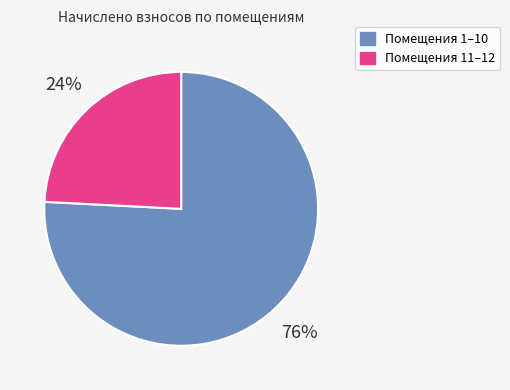

To the nearest percent, what portion does Помещения 11–12 represent?

24%